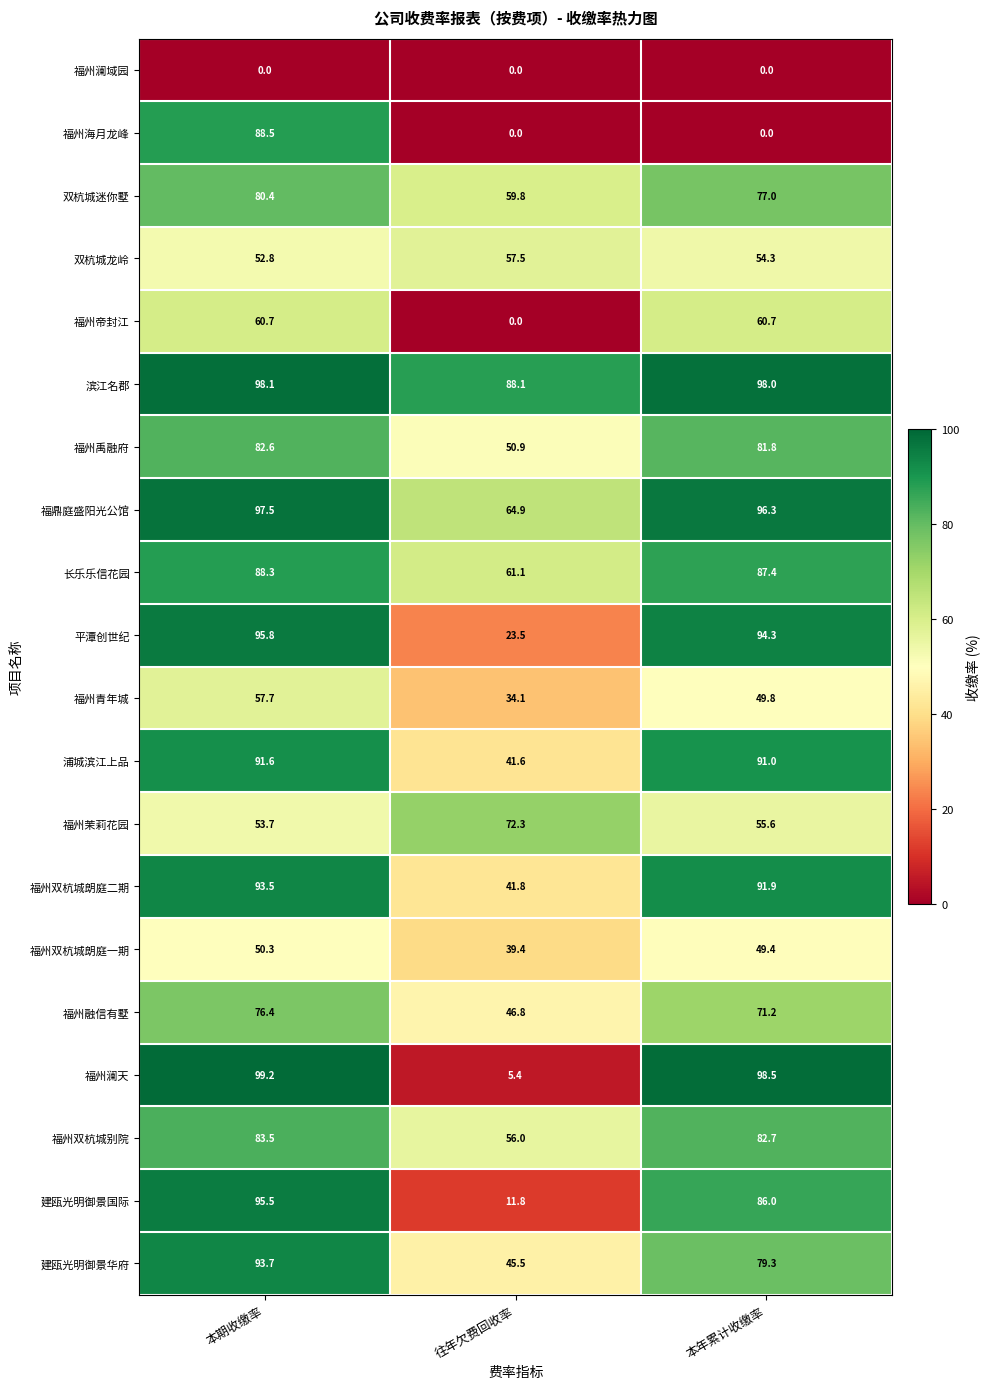

Rank the series at 本期收缴率 from lowest to highest value.

福州澜域园, 福州双杭城朗庭一期, 双杭城龙岭, 福州茉莉花园, 福州青年城, 福州帝封江, 福州融信有墅, 双杭城迷你墅, 福州禹融府, 福州双杭城别院, 长乐乐信花园, 福州海月龙峰, 浦城滨江上品, 福州双杭城朗庭二期, 建瓯光明御景华府, 建瓯光明御景国际, 平潭创世纪, 福鼎庭盛阳光公馆, 滨江名郡, 福州澜天